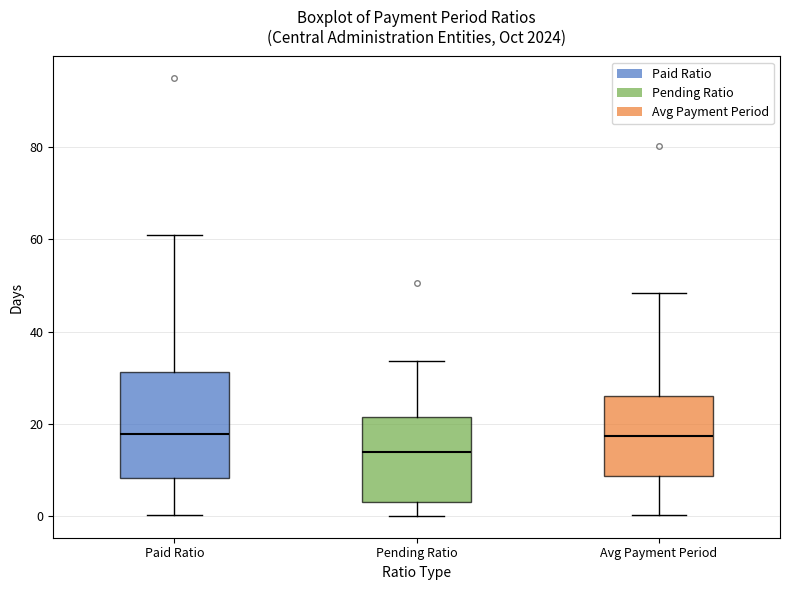

Where is the upper edge of the box for Paid Ratio on the y-axis? The values are not printed on the chart, so give them approximately, as read against the axis.

32